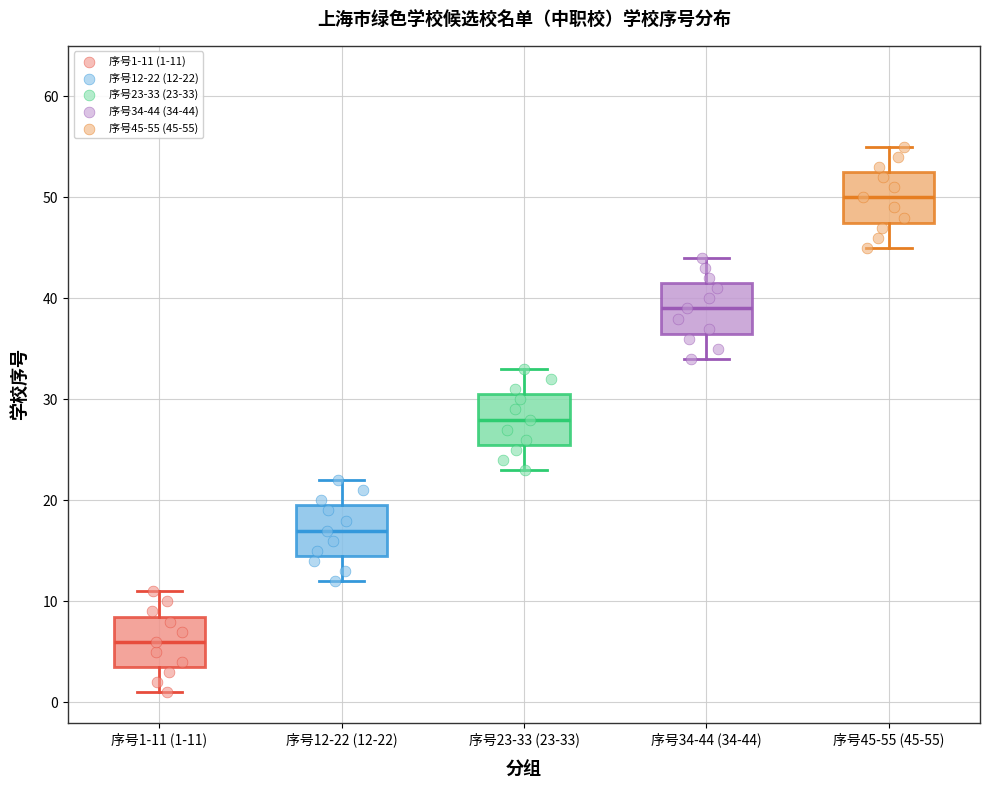

Where does the median line of the box for 序号45-55 (45-55) sit on the y-axis? The values are not printed on the chart, so give them approximately, as read against the axis.

50